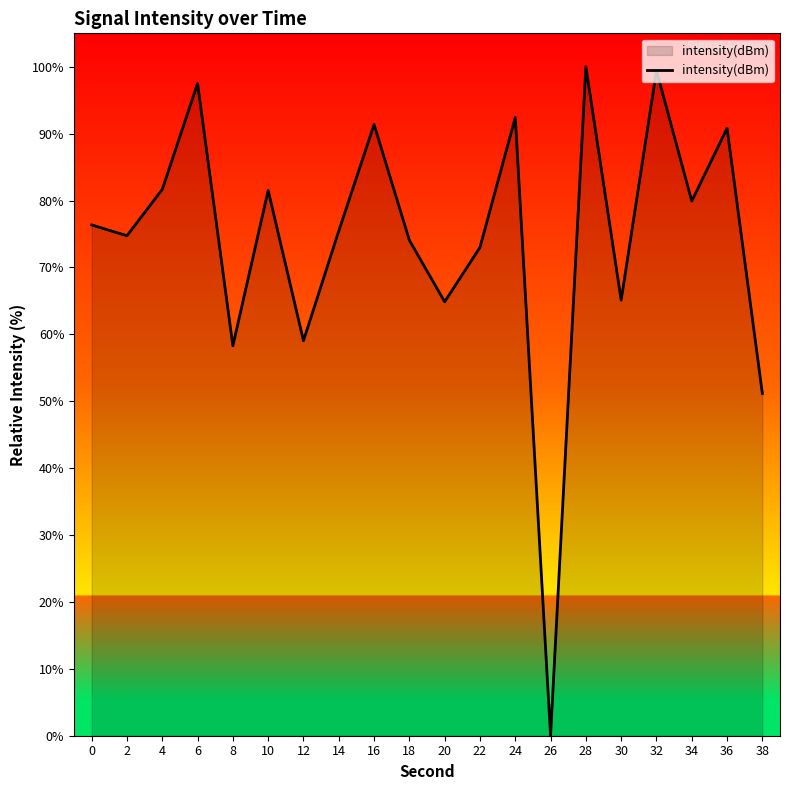

What is the change in value from 6 to 32?

+1.9